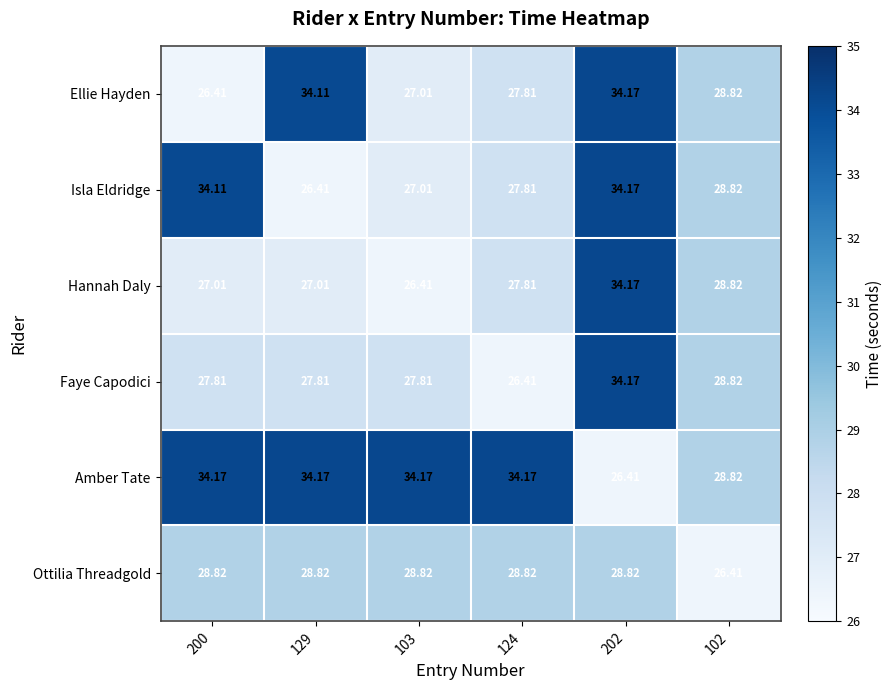

Is the value of Hannah Daly at 103 greater than the value of Ellie Hayden at 102?

No